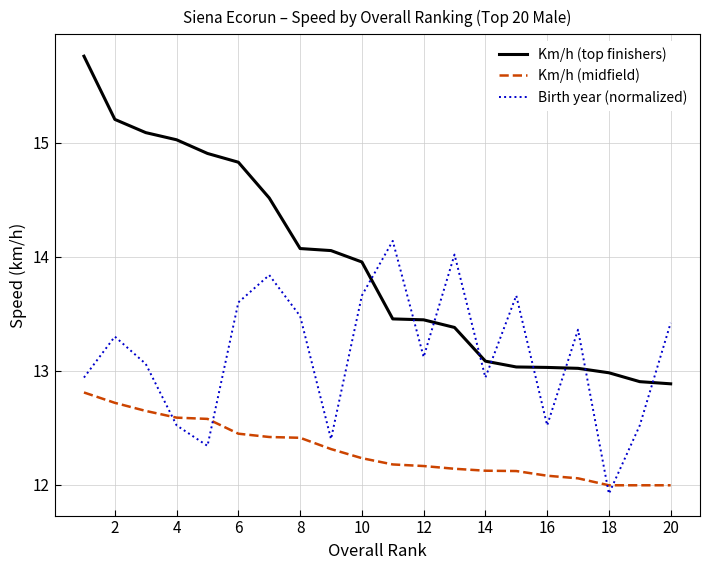

What is the minimum value shown in the chart?

11.9